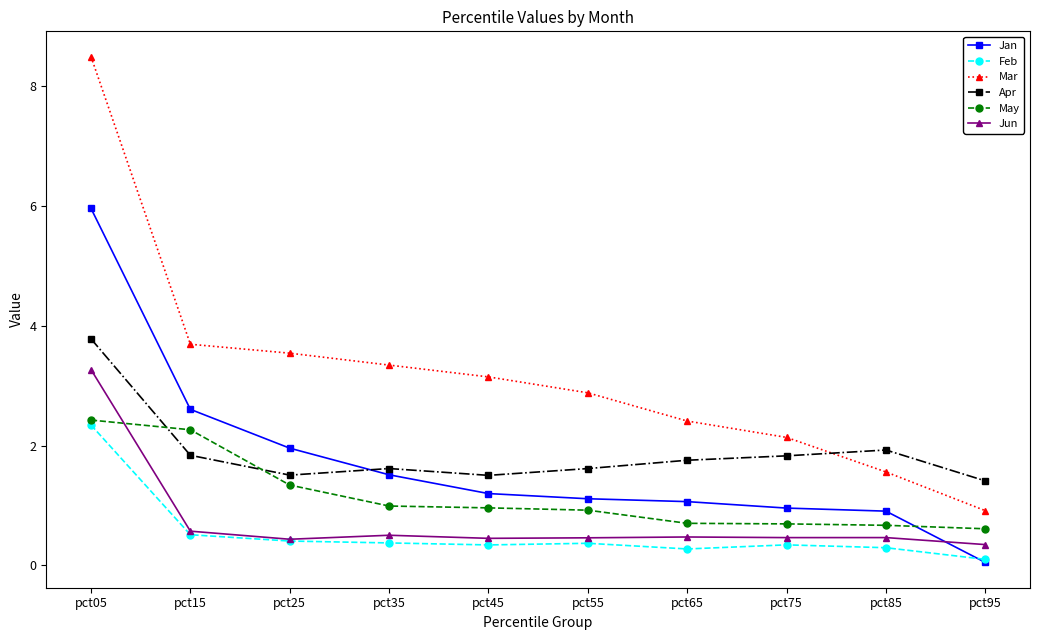

What are all the series names shown in the legend?

Jan, Feb, Mar, Apr, May, Jun